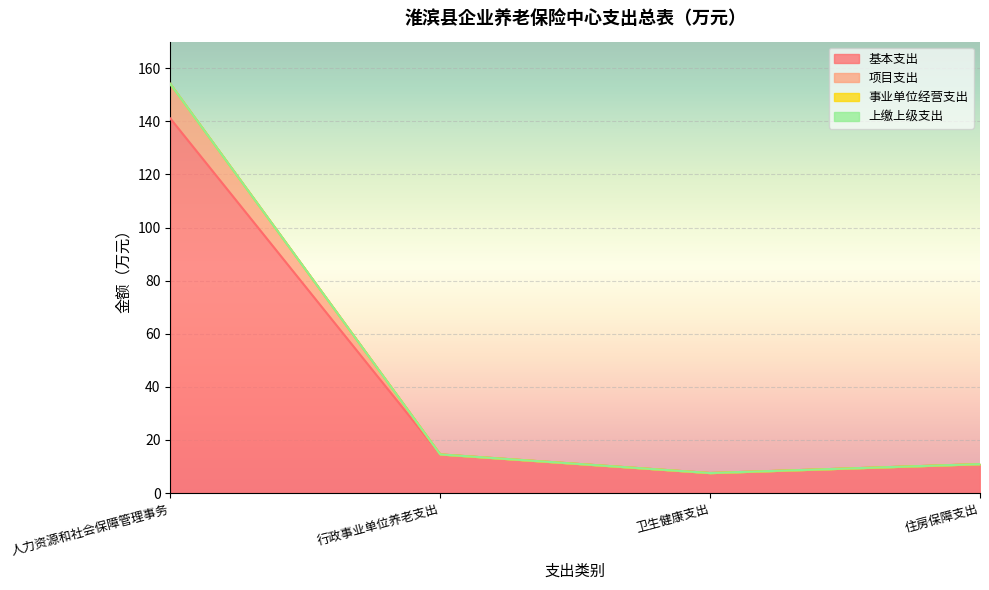

True or false: 基本支出 has more than 0 points higher than both neighbors.

False